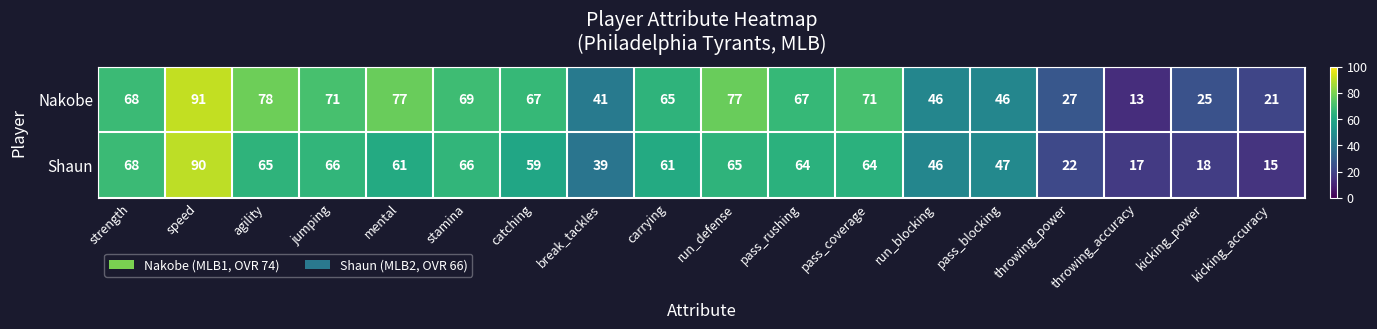

Rank the series at mental from lowest to highest value.

Shaun, Nakobe